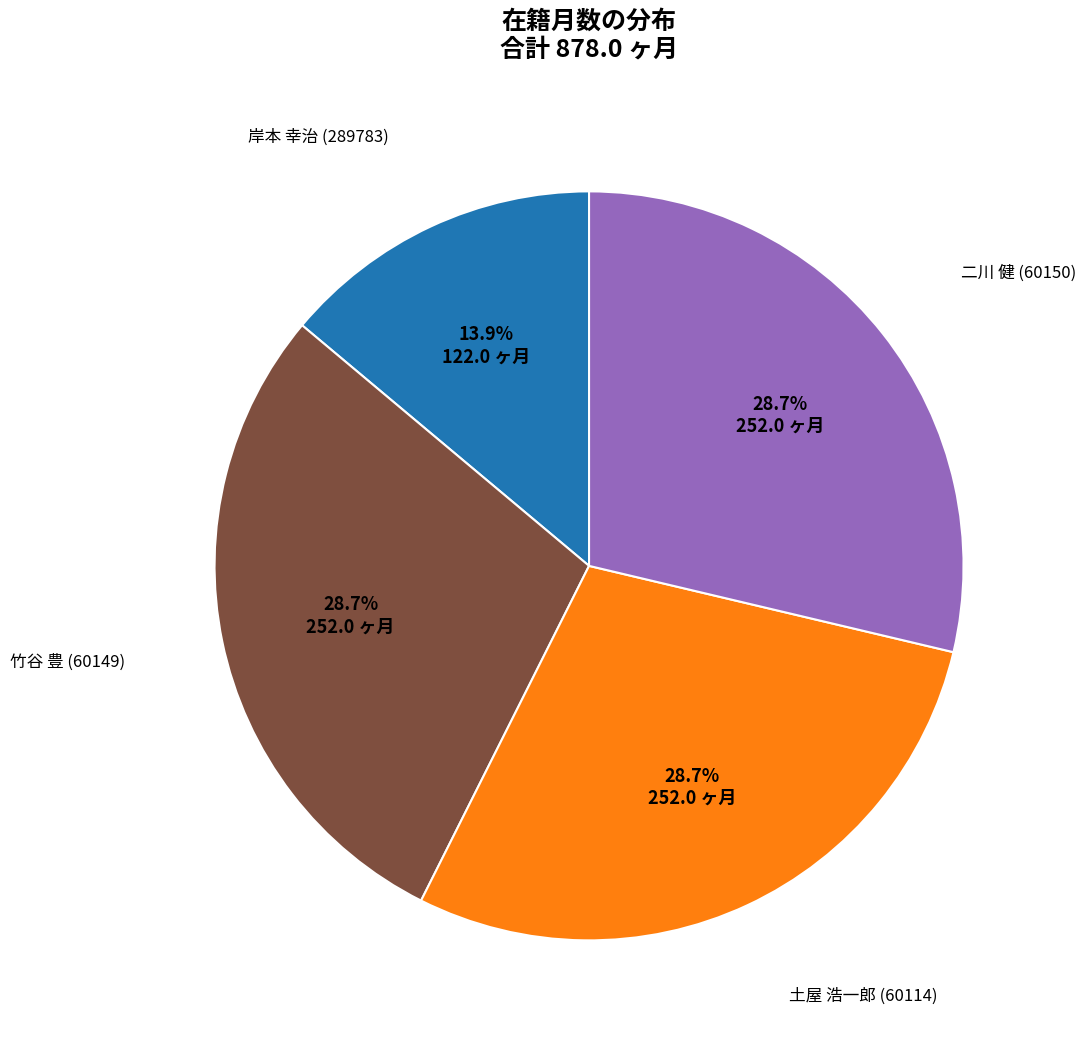

Does any single category account for the majority?

No